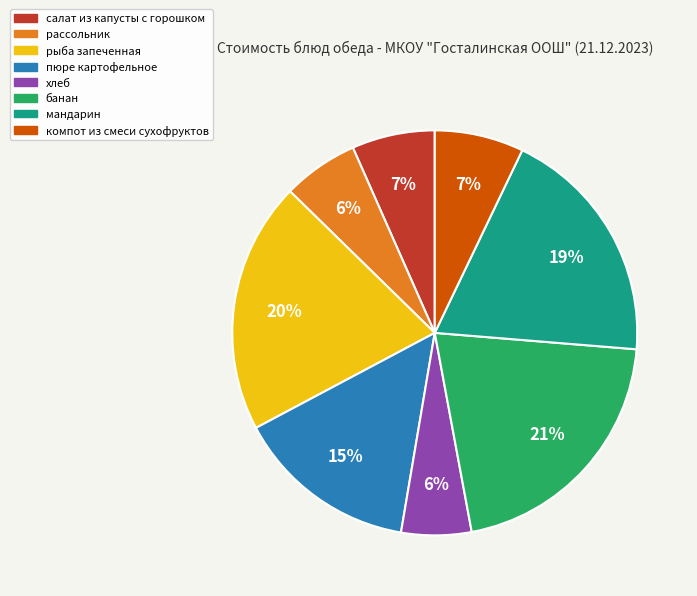

Between рыба запеченная and банан, which is larger?

банан